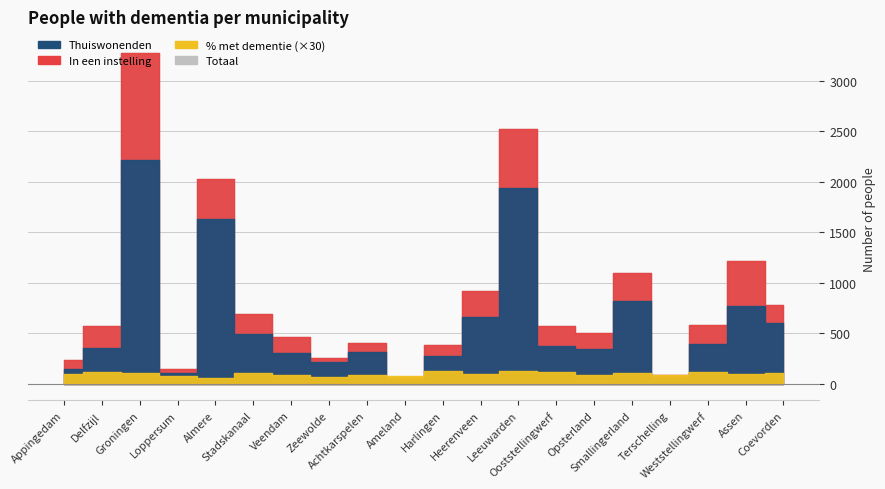

The In een instelling series shows 25.3 at Ameland. True or false?

False